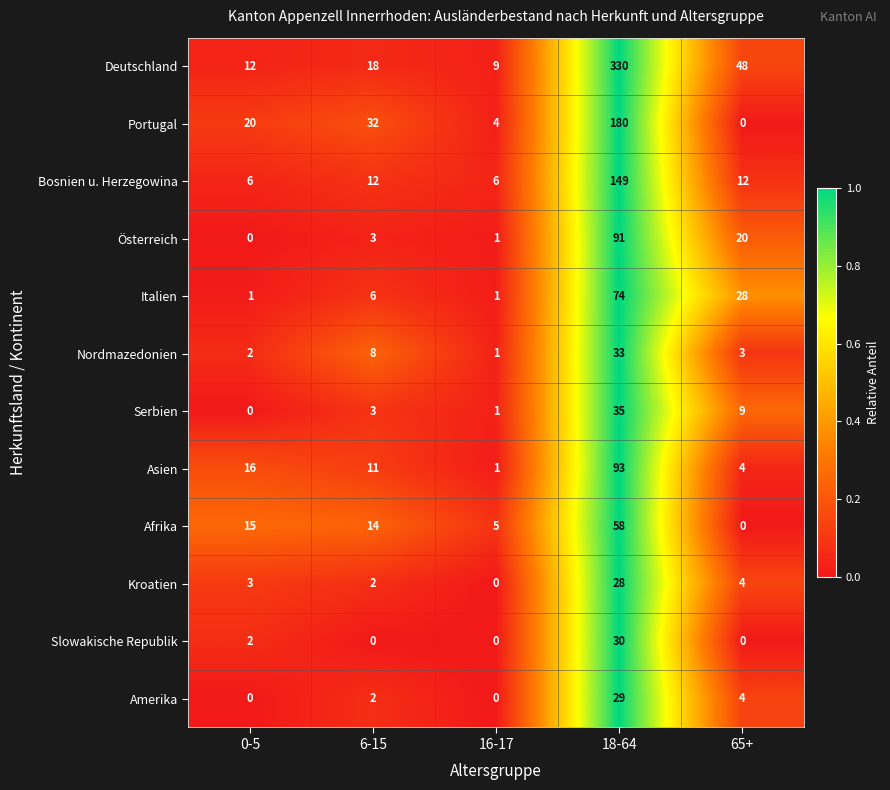

What is the sum of the Kroatien values at 16-17 and 0-5?

3